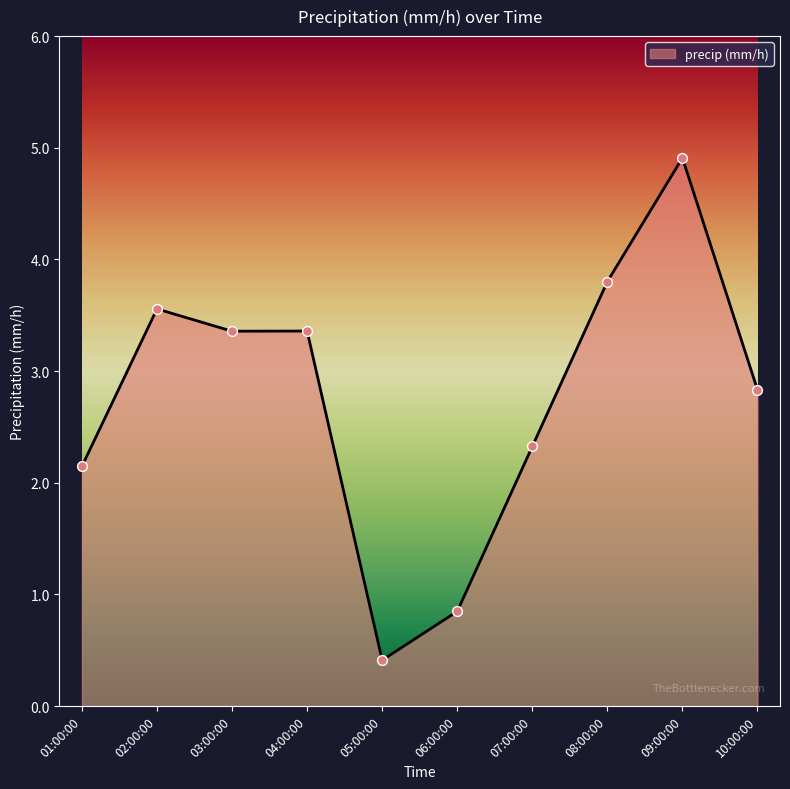

Which has a higher value, 02:00:00 or 08:00:00?

08:00:00